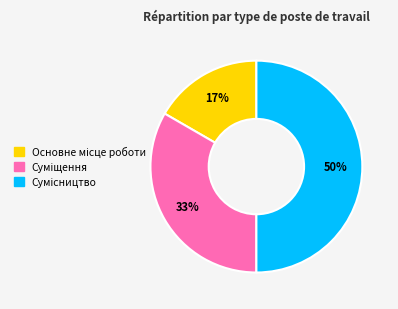

To the nearest percent, what is the difference between the largest and smallest slice percentages?

33%